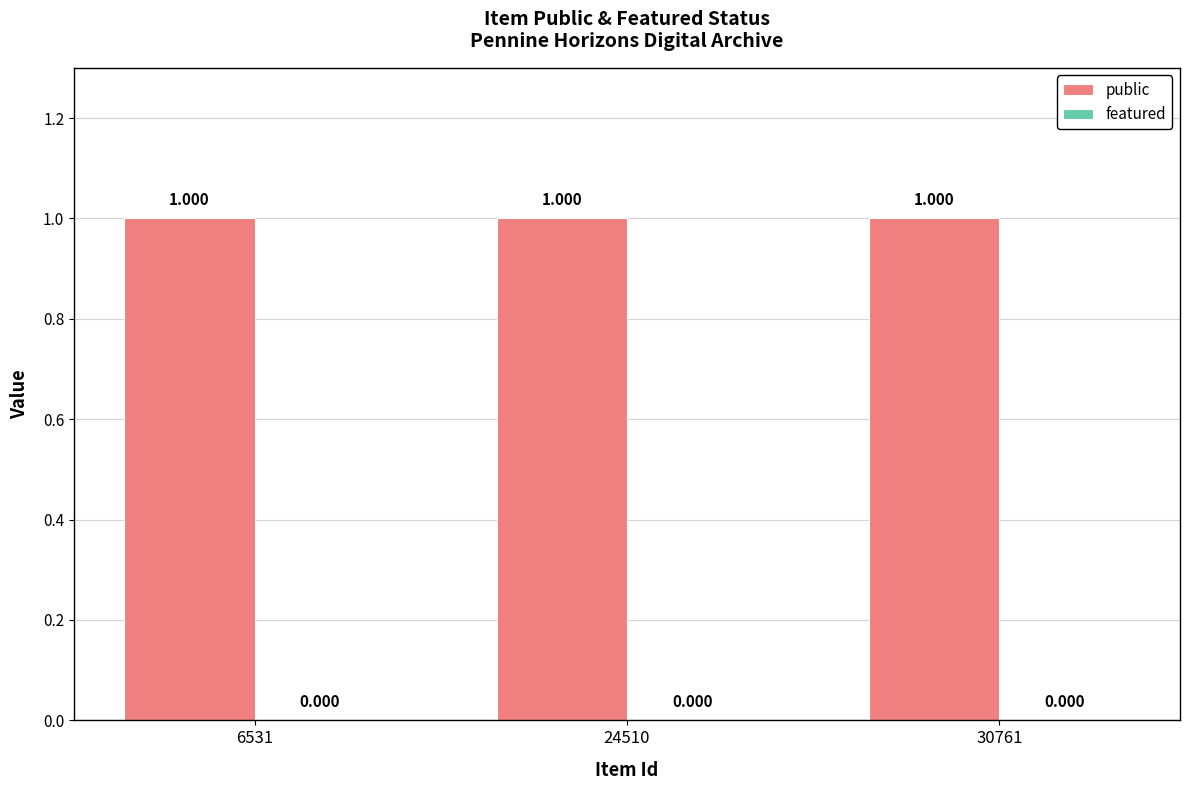

Which series has the largest range (max minus min)?

public